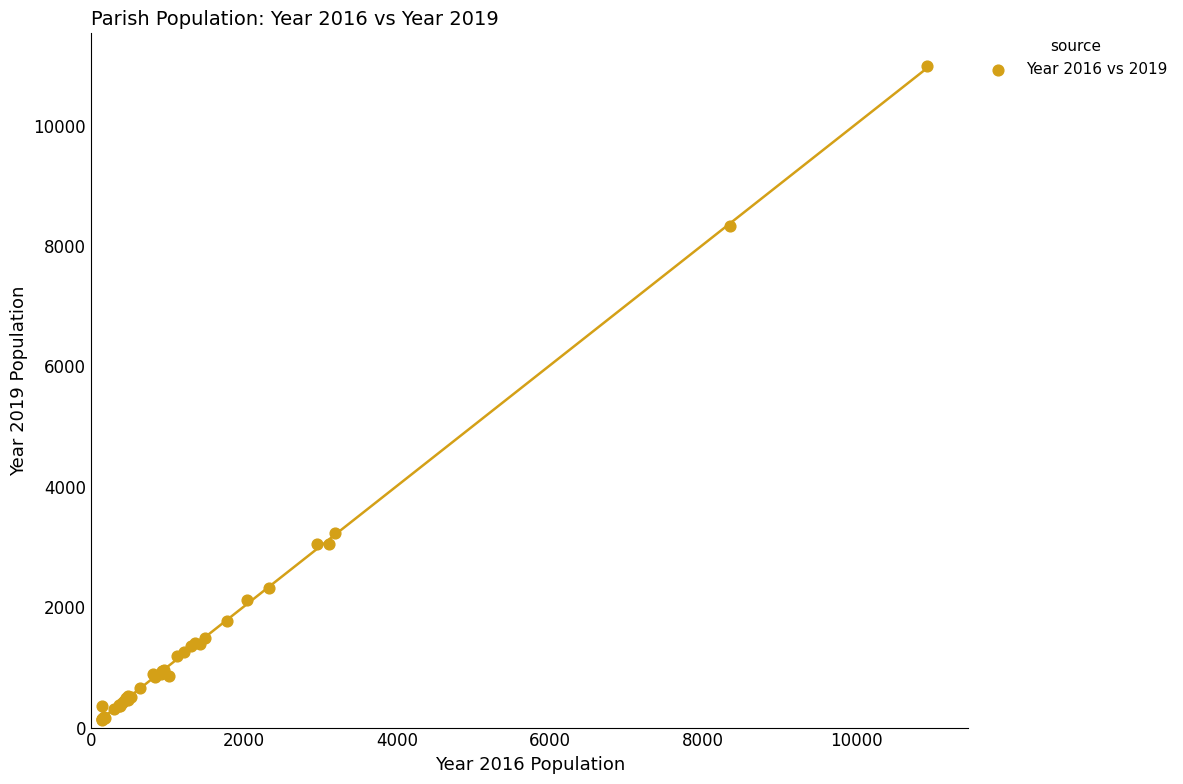

What Y value in the scatter plot is closest to 5559?

3233